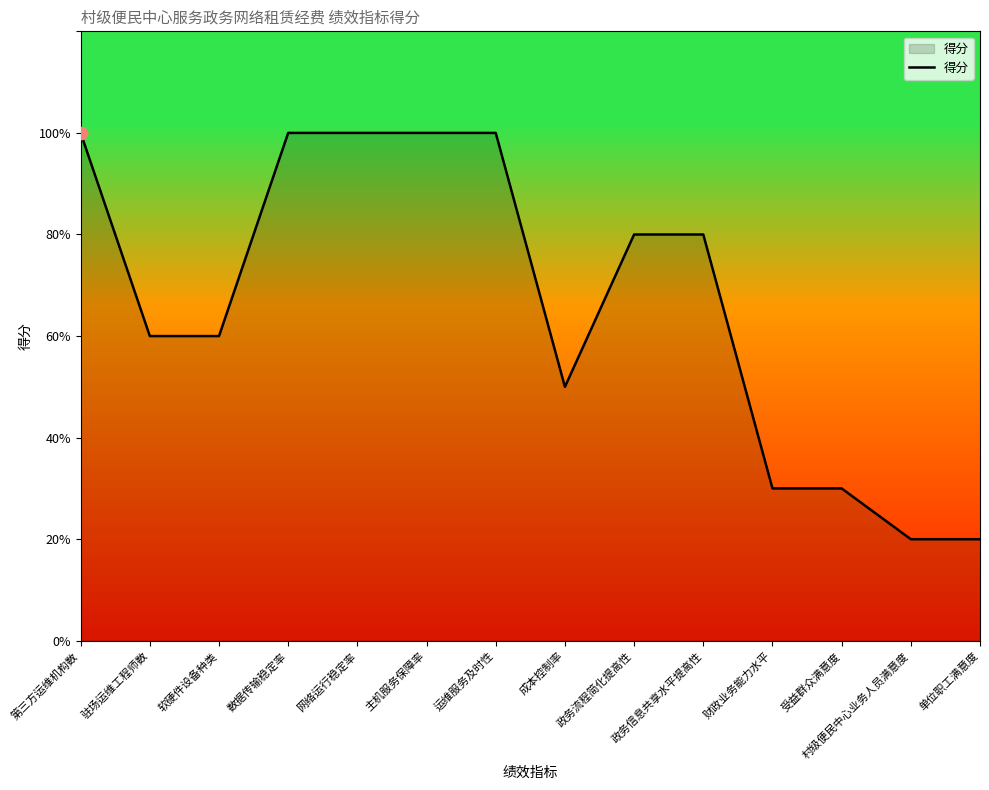

Is this an area chart (filled region under the line)?

Yes